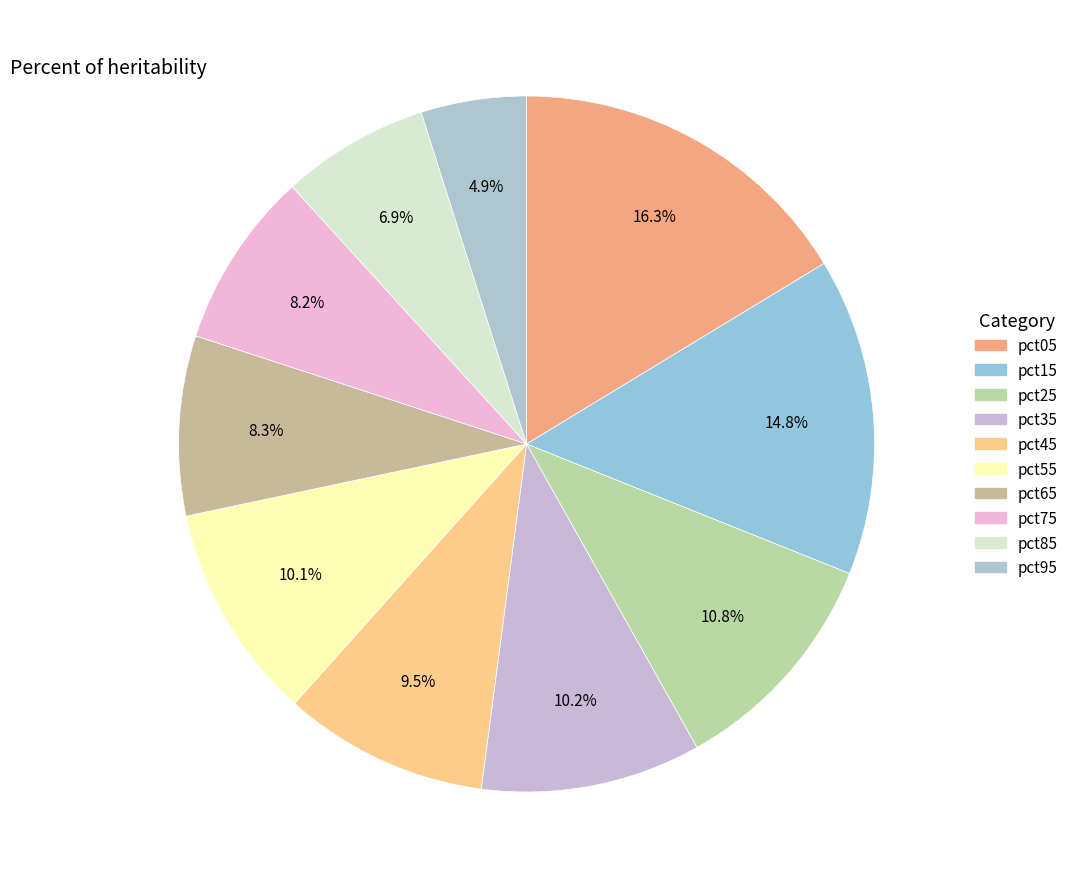

To the nearest percent, what is the combined percentage of pct65 and pct15?

23%